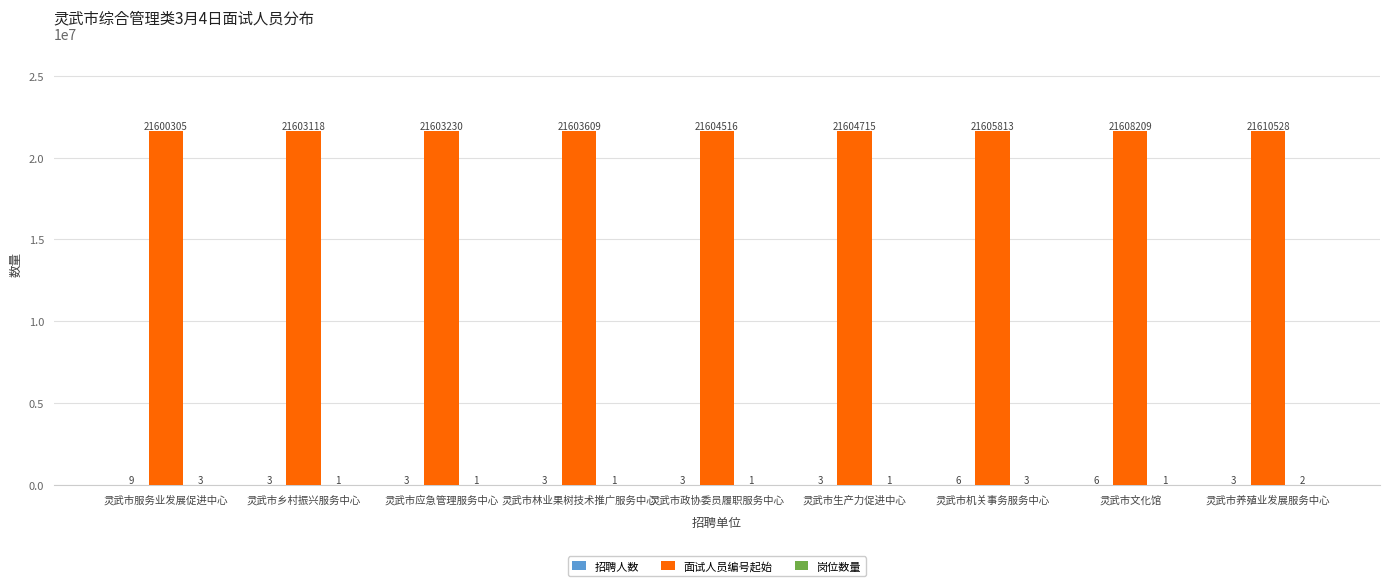

At which category is the sum across all series the highest?

灵武市养殖业发展服务中心